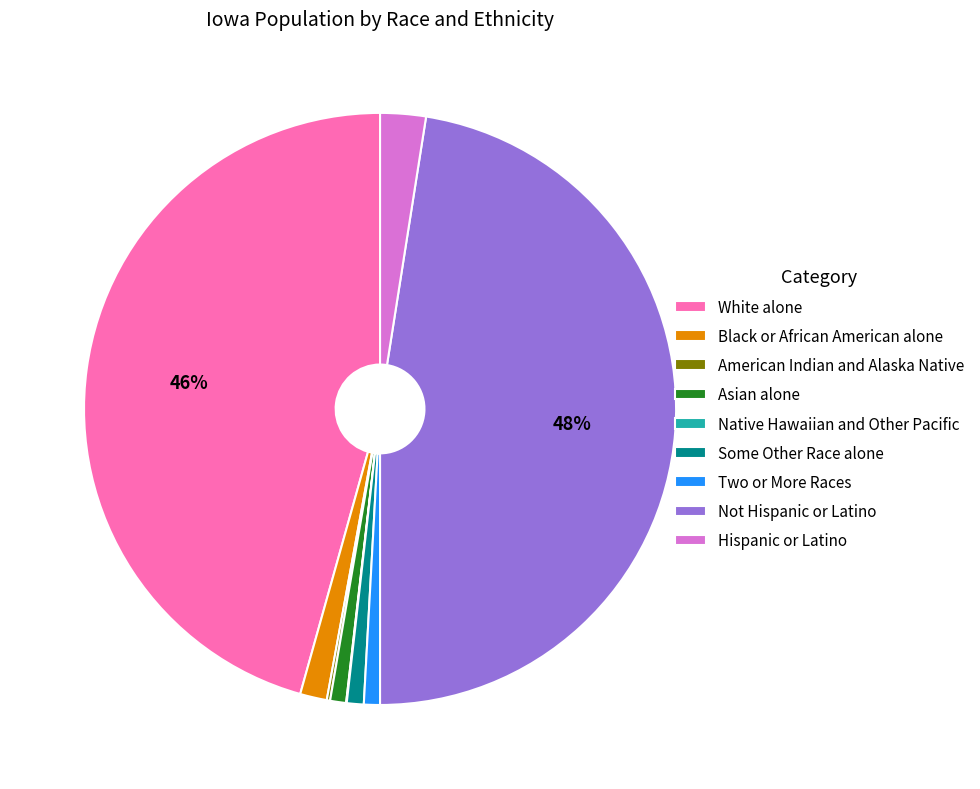

Which has a higher value, Not Hispanic or Latino or Two or More Races?

Not Hispanic or Latino